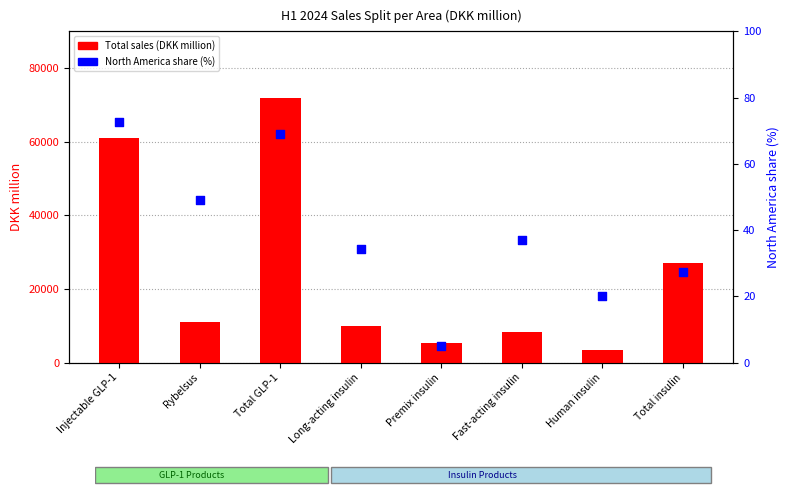

What is the total value across all series at Fast-acting insulin?

8392.1